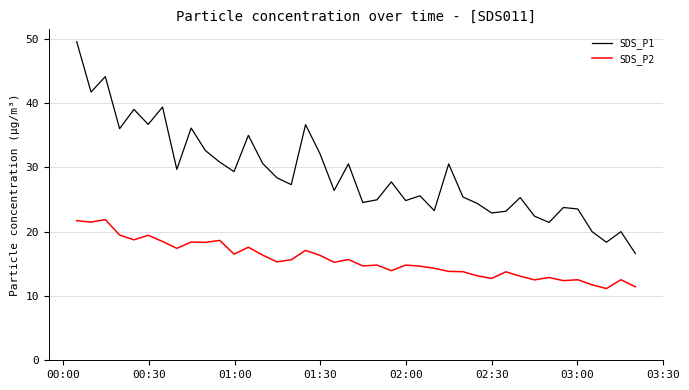

Which series has the largest total across all categories?

SDS_P1